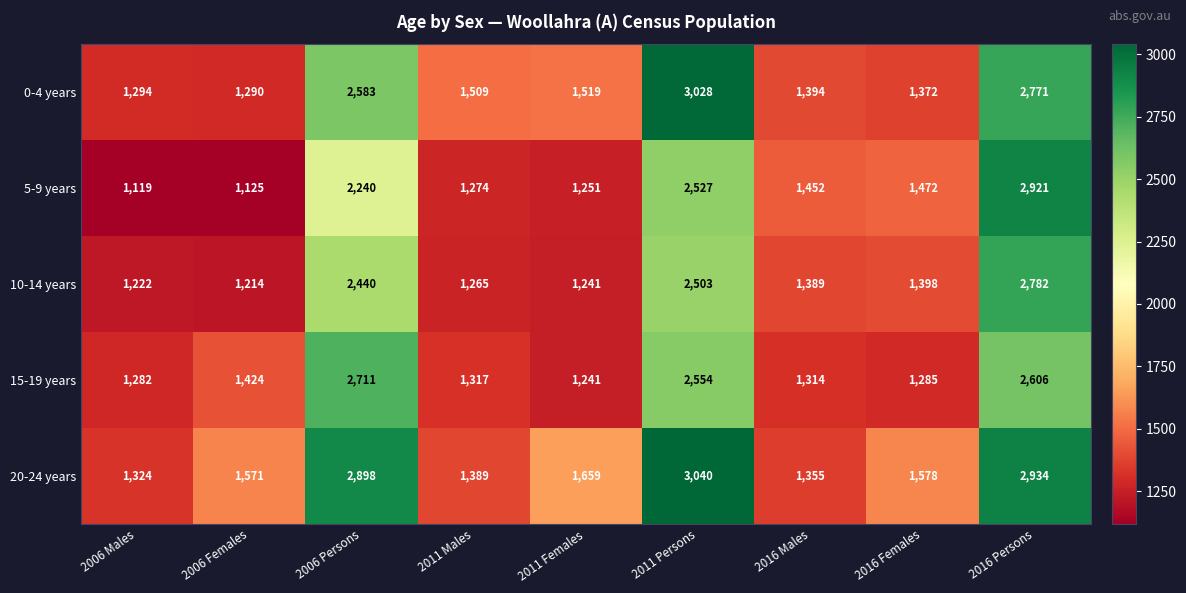

Which label corresponds to the smallest value in the chart?

2006 Males